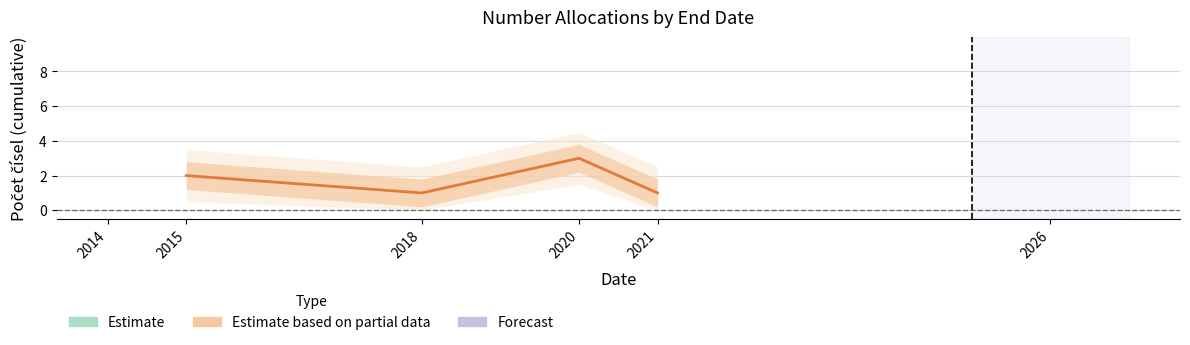

How many data points are less than 2?

2